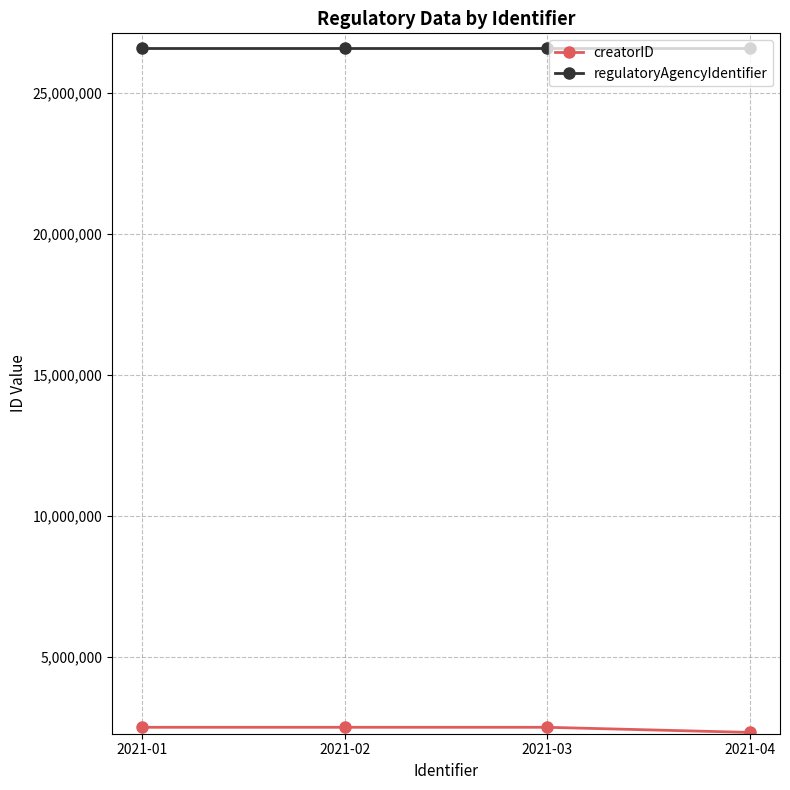

Which series has the largest total across all categories?

regulatoryAgencyIdentifier